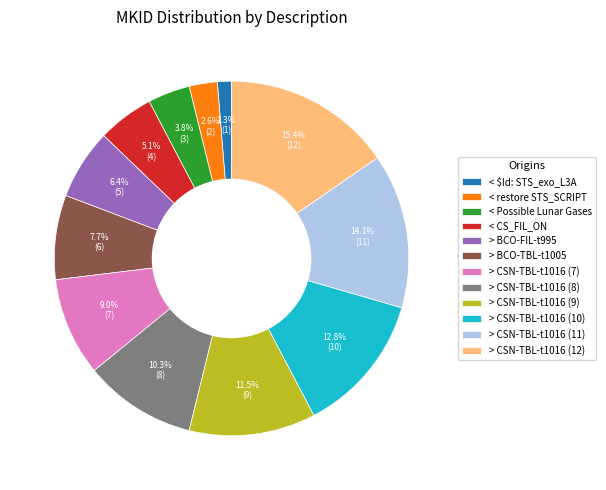

To the nearest percent, what percentage of the pie is < restore STS_SCRIPT?

3%